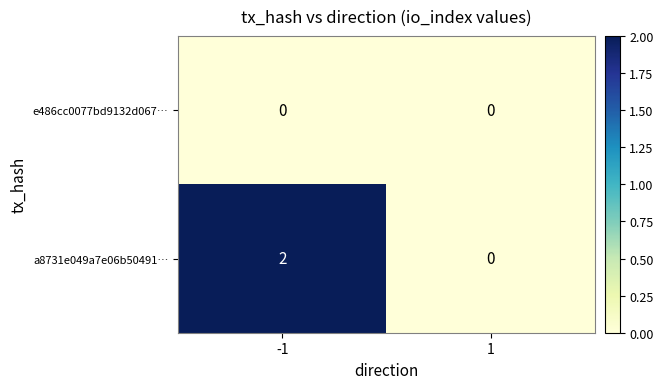

Reading left to right, what are all the values shown in this chart?

e486cc0077bd9132d067…: 0	0
a8731e049a7e06b50491…: 2	0